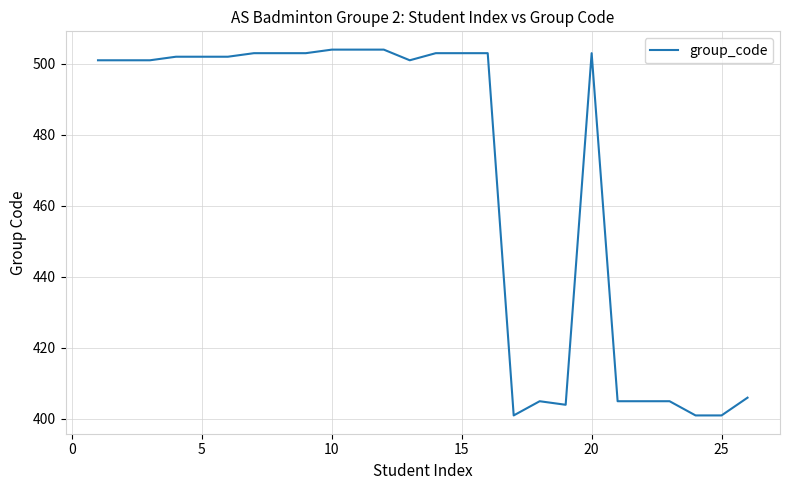

Reading left to right, extract all data points from this chart.

501	501	501	502	502	502	503	503	503	504	504	504	501	503	503	503	401	405	404	503	405	405	405	401	401	406